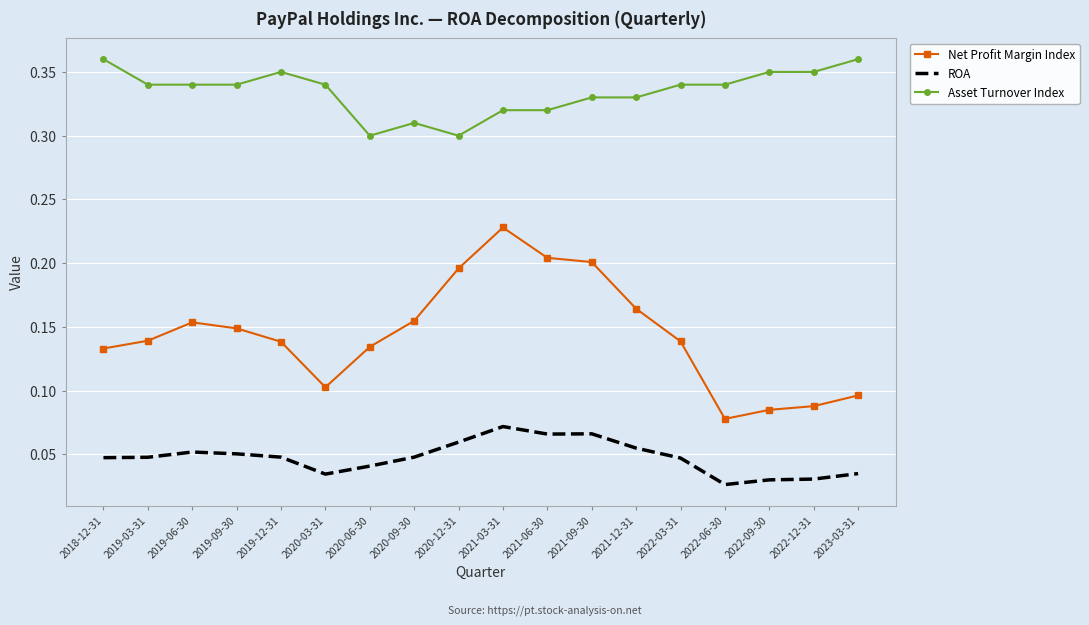

Rank the series at 2020-09-30 from highest to lowest value.

Asset Turnover Index, Net Profit Margin Index, ROA